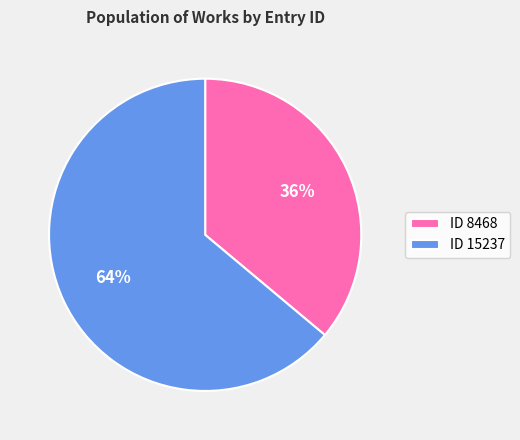

How many slices are in this pie chart?

2